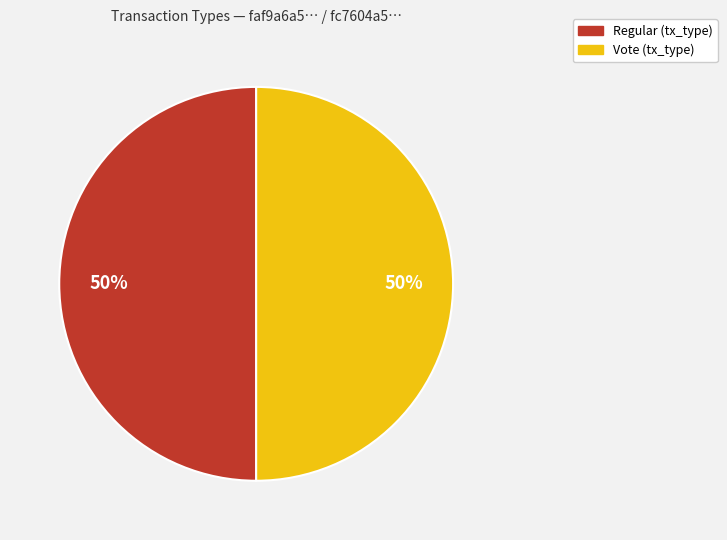

How many slices are in this pie chart?

2